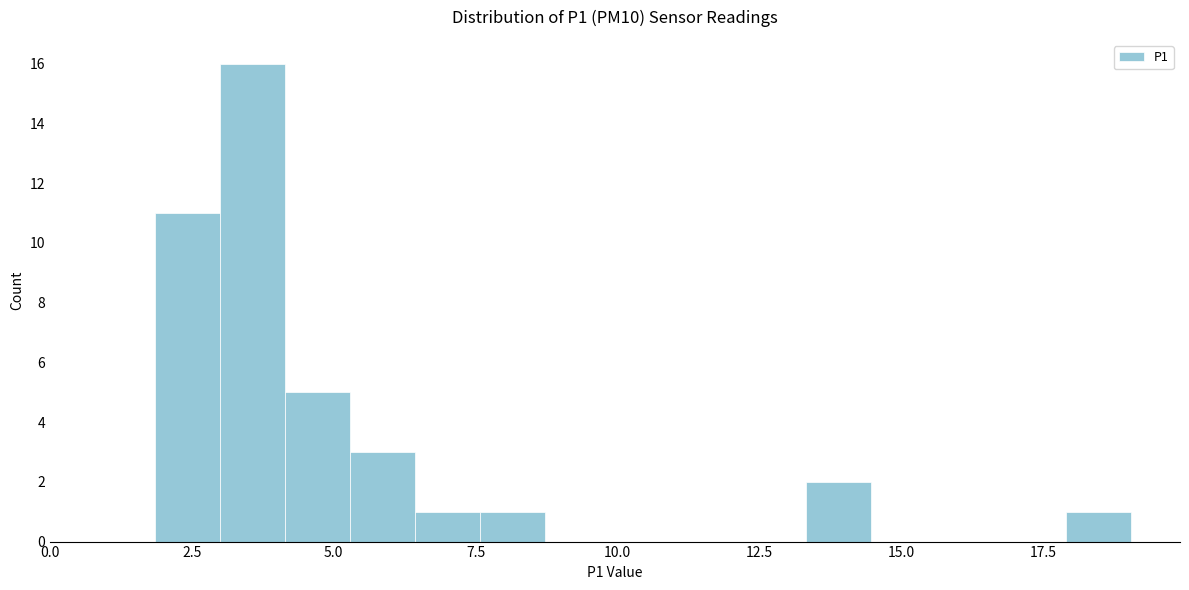

Read against the x-axis, roughly where is the centre of the tallest bar?

3.5